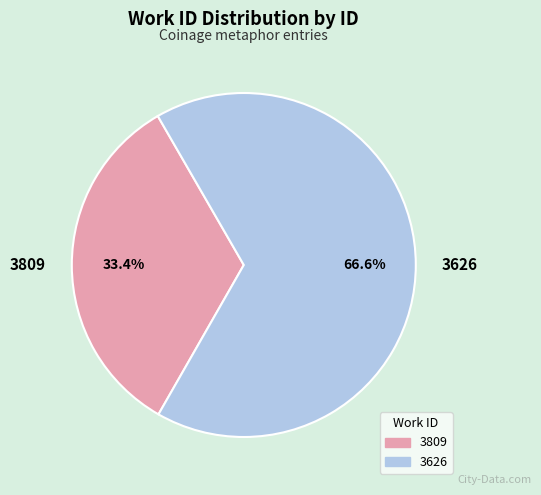

To the nearest percent, what is the difference between the 3626 and 3809 slice percentages?

33%